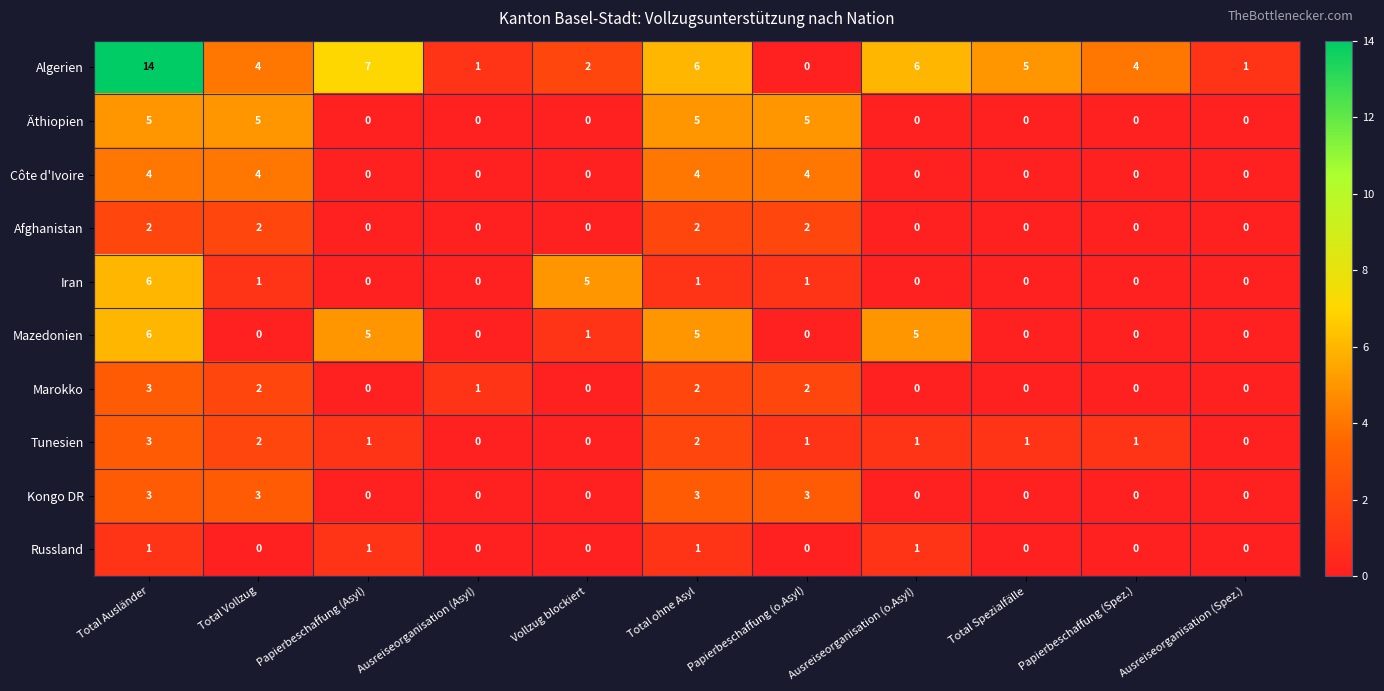

Which series has the largest total across all categories?

Algerien